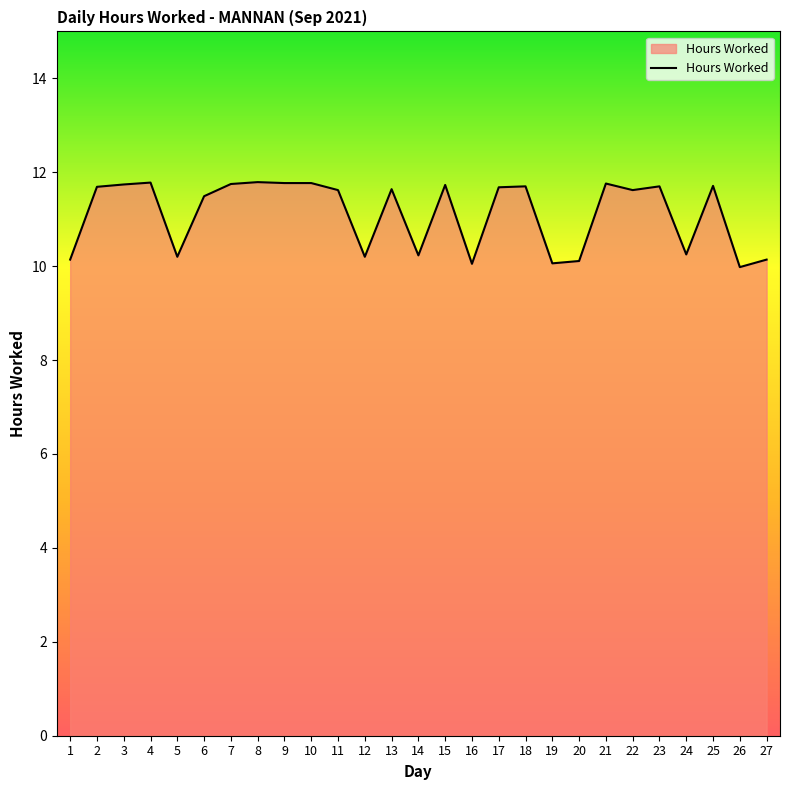

The chart shows a value of 10.1 at 1. True or false?

True